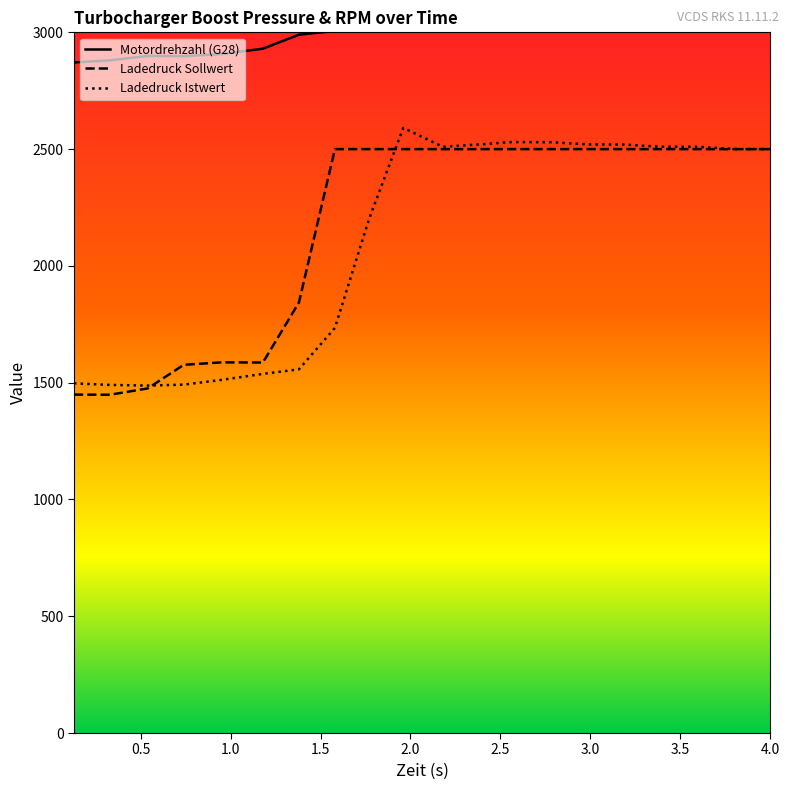

Between 1.77 and 3.6, which series saw the biggest shift?

Motordrehzahl (G28)